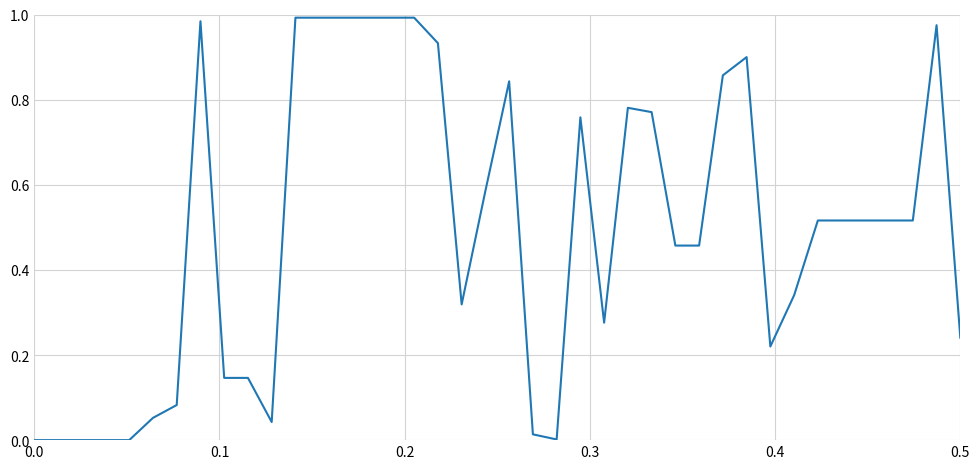

How many lines are shown in the chart?

1